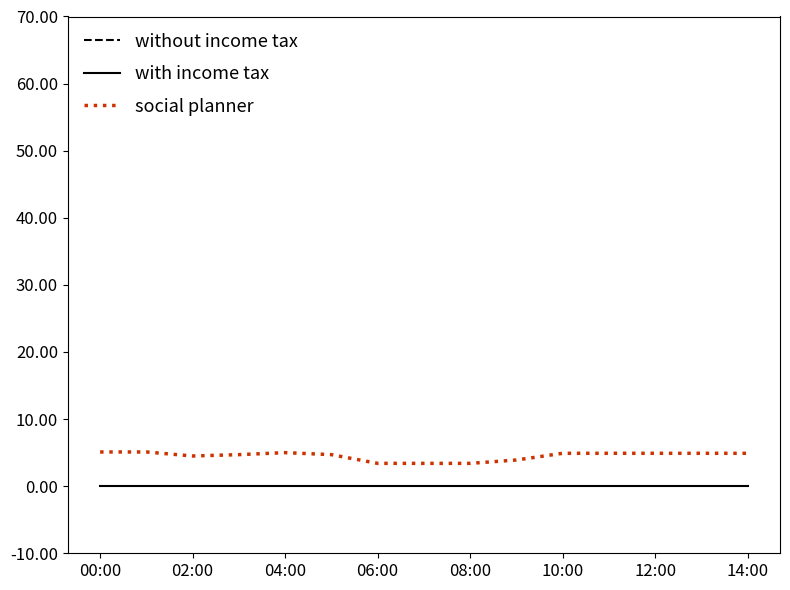

What is the highest value of the social planner series?

5.1